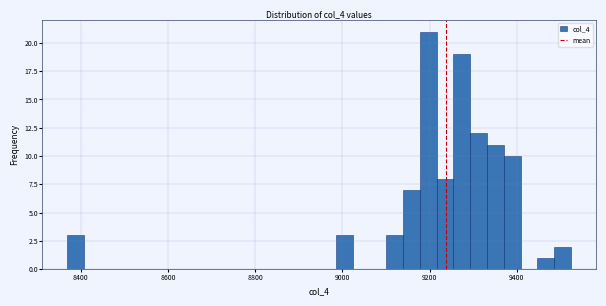

Read against the x-axis, roughly where is the centre of the tallest bar?

9200